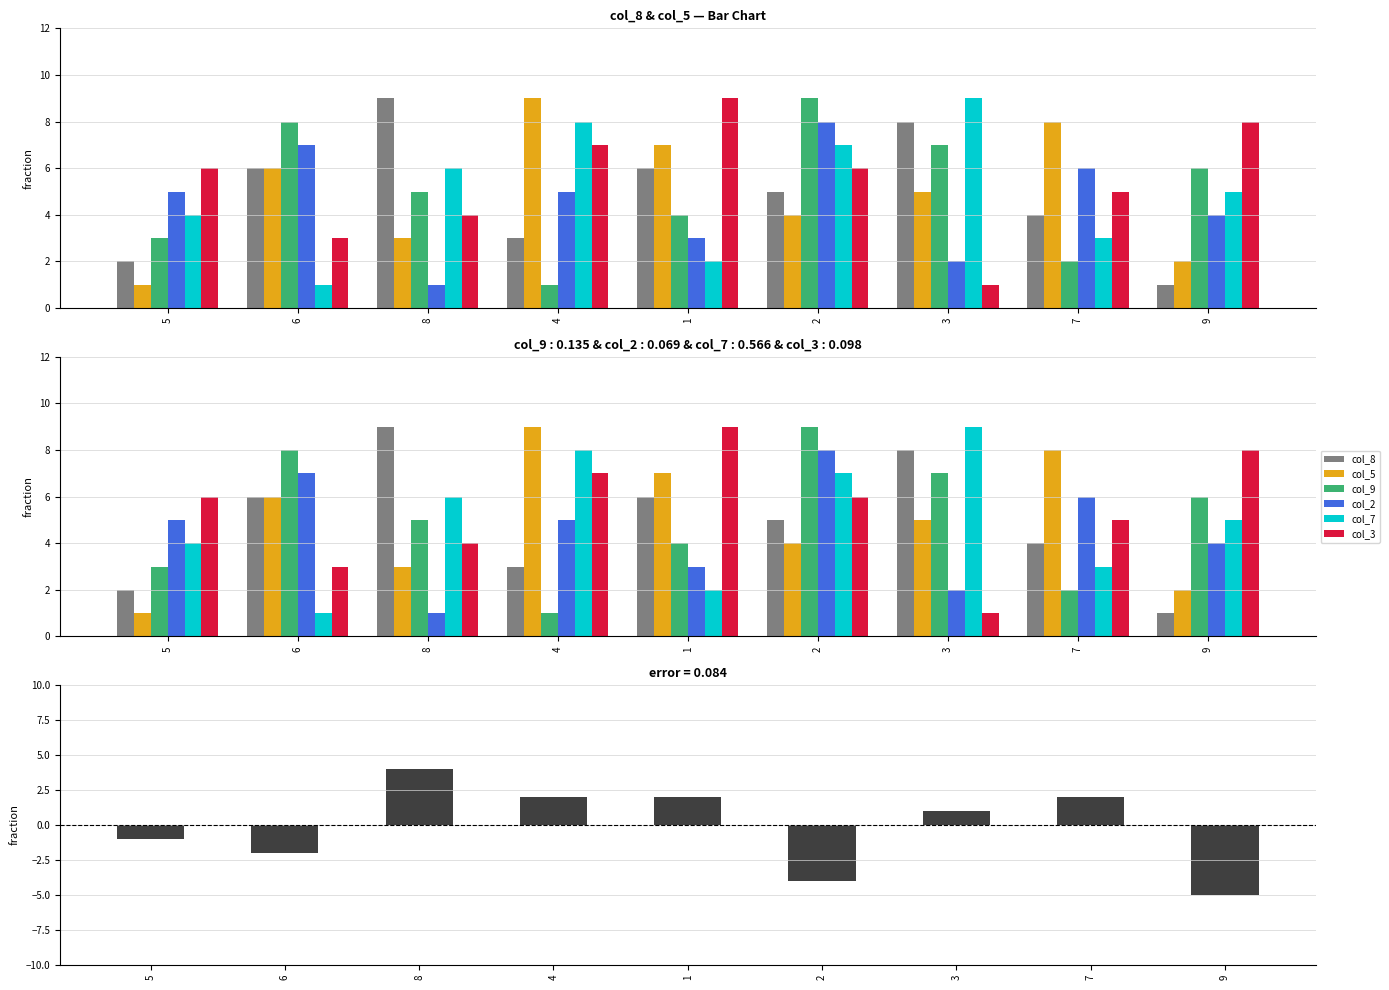

What is the difference between the highest and lowest values at 9?

7